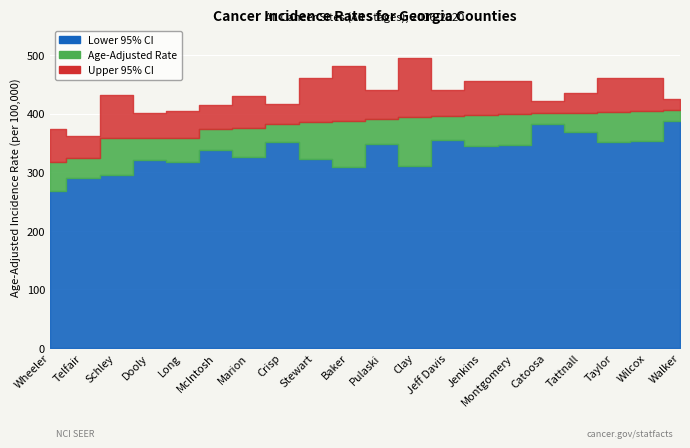

What is the sum of the Lower 95% CI values at Wheeler and Telfair?

557.7